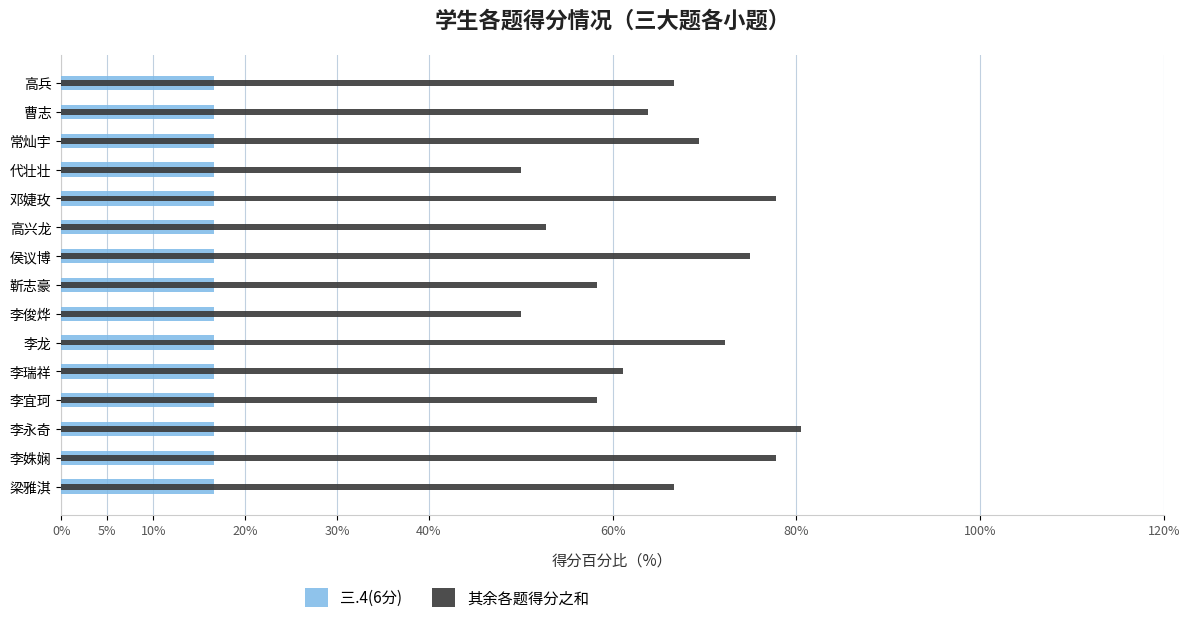

True or false: 其余各题得分之和 has a value of 66.7 at 梁雅淇.

True